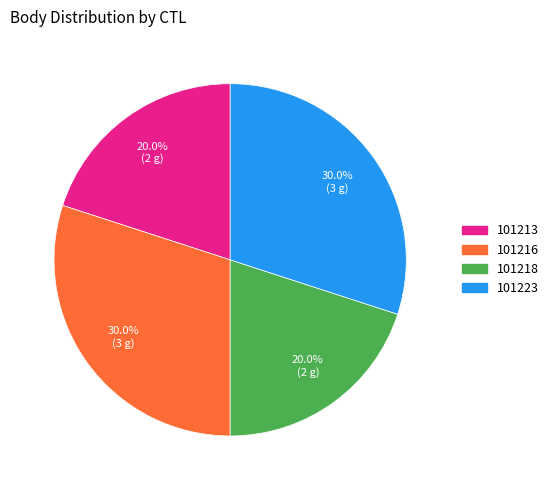

True or false: 101213 accounts for 26% of the total.

False